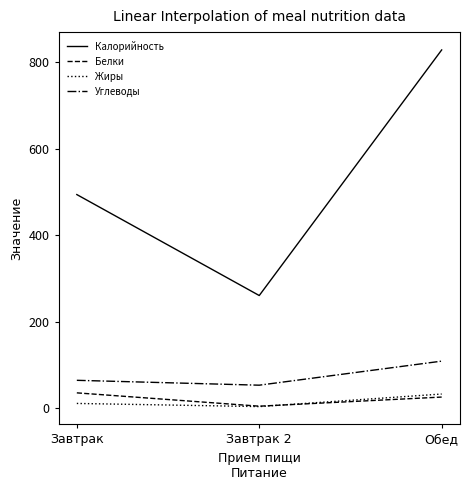

At which category is the sum across all series the highest?

Обед